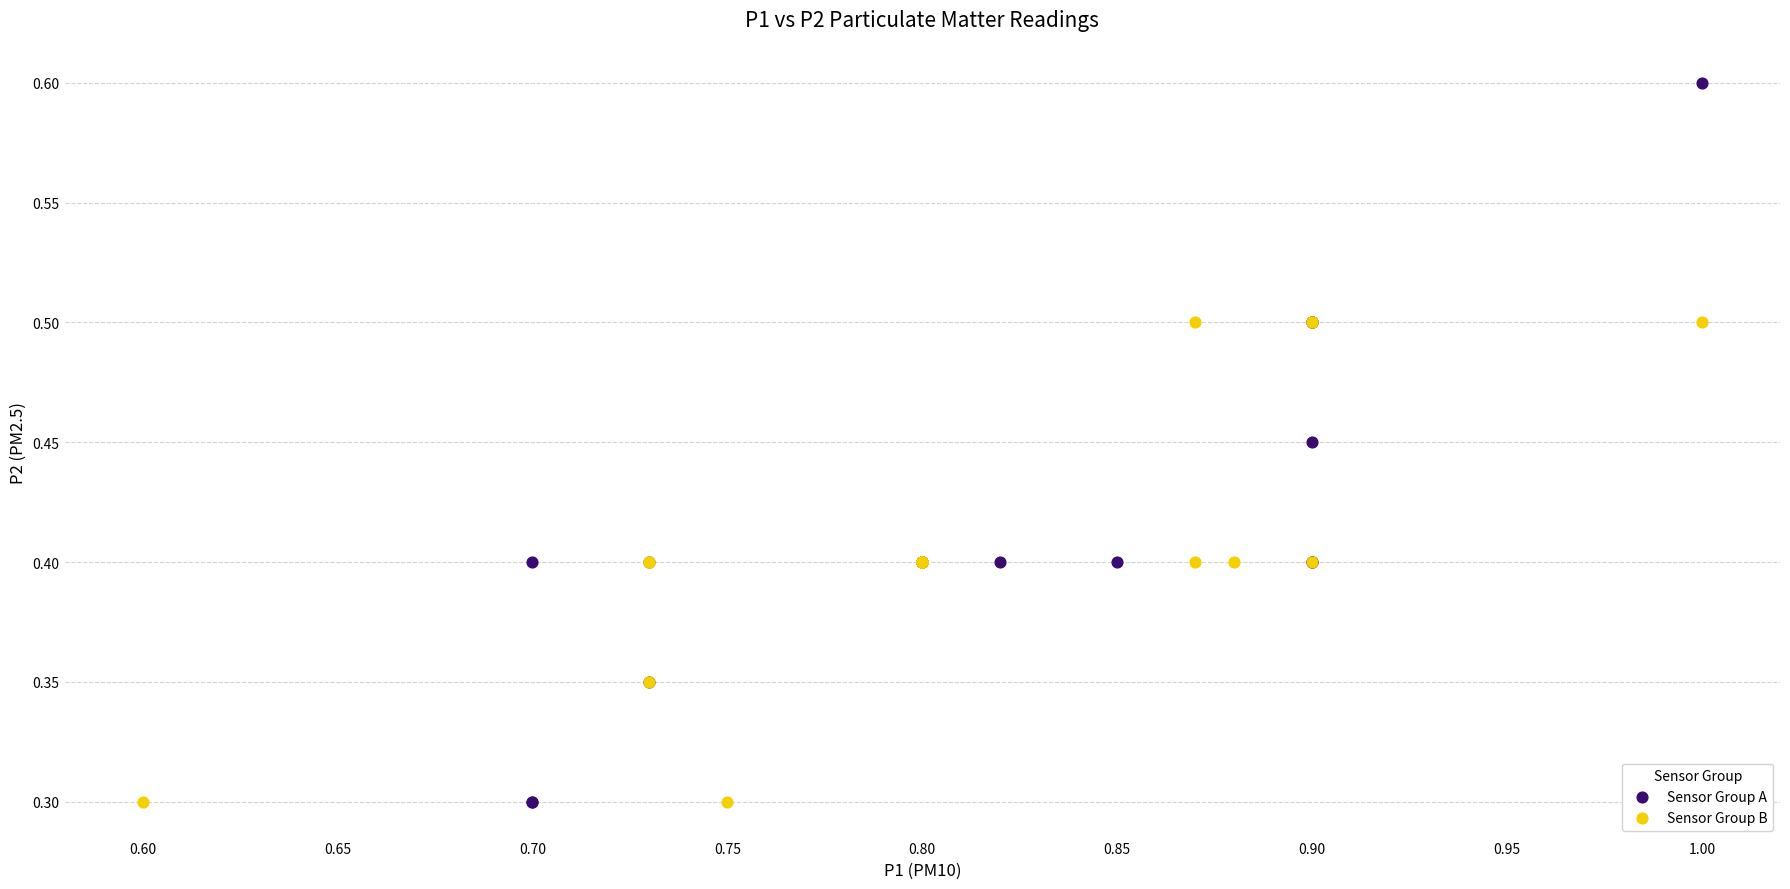

Which series has the largest Y range (max minus min)?

Sensor Group A